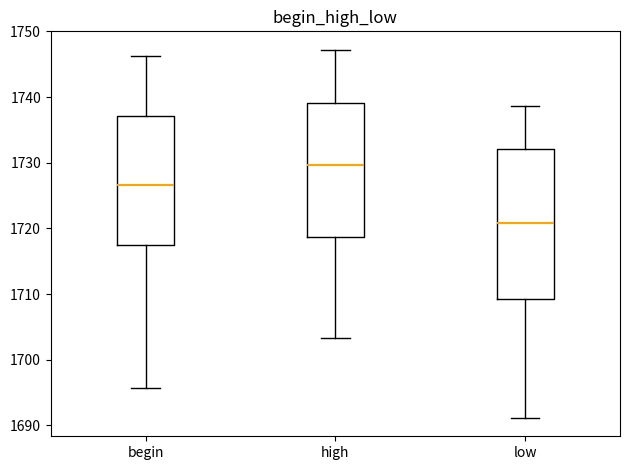

Reading left to right, read every box against the y-axis: the position of its median line, the range the box covers, and the ends of its whiskers. The values are not printed on the chart, so give them approximately, as read against the axis.

begin: median 1727, box 1718 to 1737, whiskers 1696 to 1746
high: median 1730, box 1719 to 1739, whiskers 1703 to 1747
low: median 1721, box 1709 to 1732, whiskers 1691 to 1739